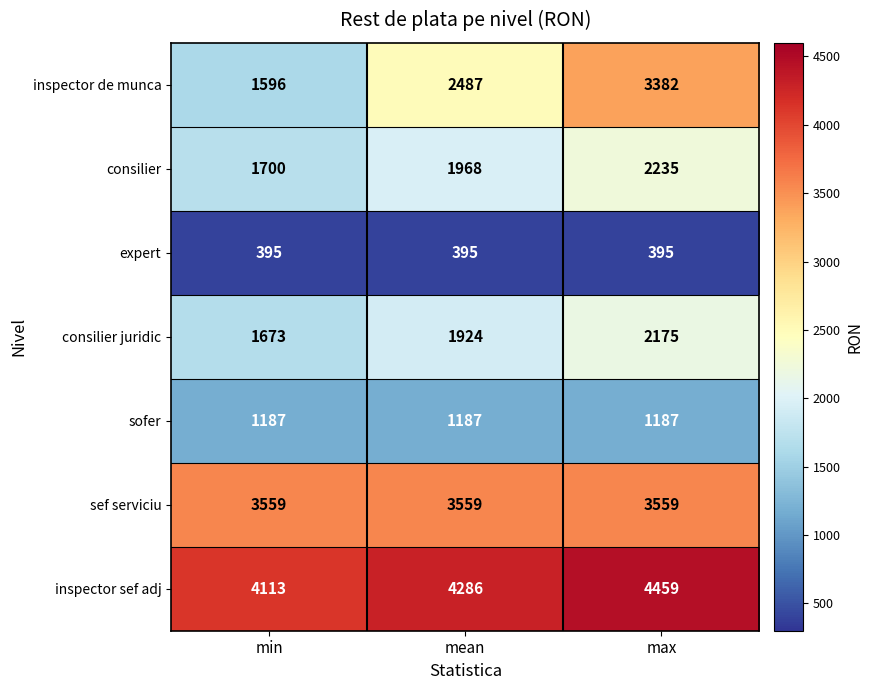

Reading right to left, extract all data points from this chart.

inspector de munca: max=3382	mean=2487	min=1596
consilier: max=2235	mean=1968	min=1700
expert: max=395	mean=395	min=395
consilier juridic: max=2175	mean=1924	min=1673
sofer: max=1187	mean=1187	min=1187
sef serviciu: max=3559	mean=3559	min=3559
inspector sef adj: max=4459	mean=4286	min=4113